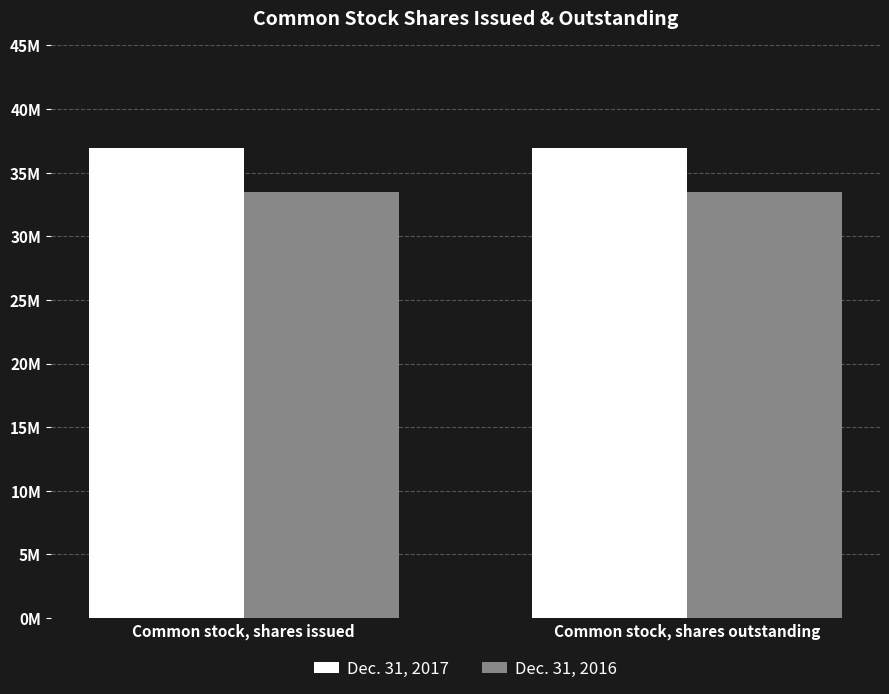

Reading right to left, what are all the values shown in this chart?

Dec. 31, 2017: 36947637	36947637
Dec. 31, 2016: 33458607	33458607